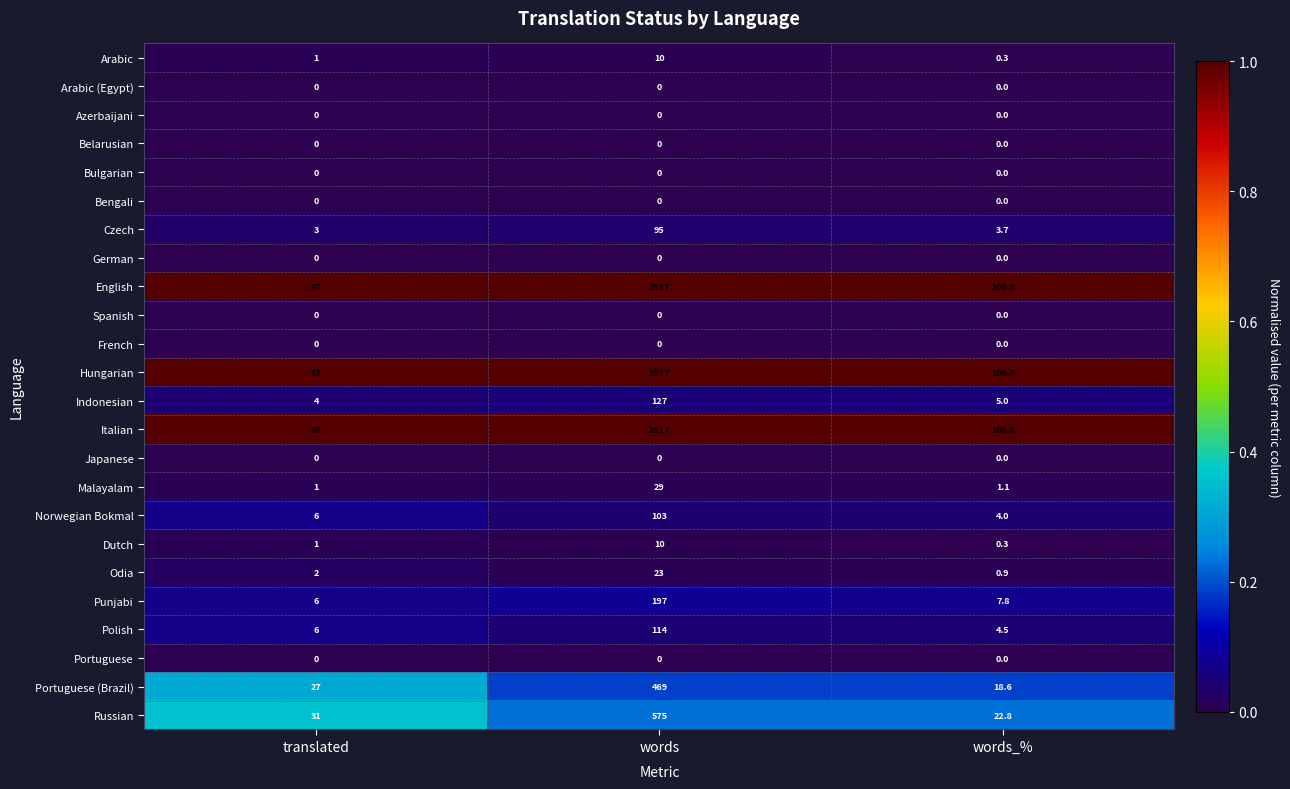

What is the difference between the highest and lowest values at words_%?

100.0